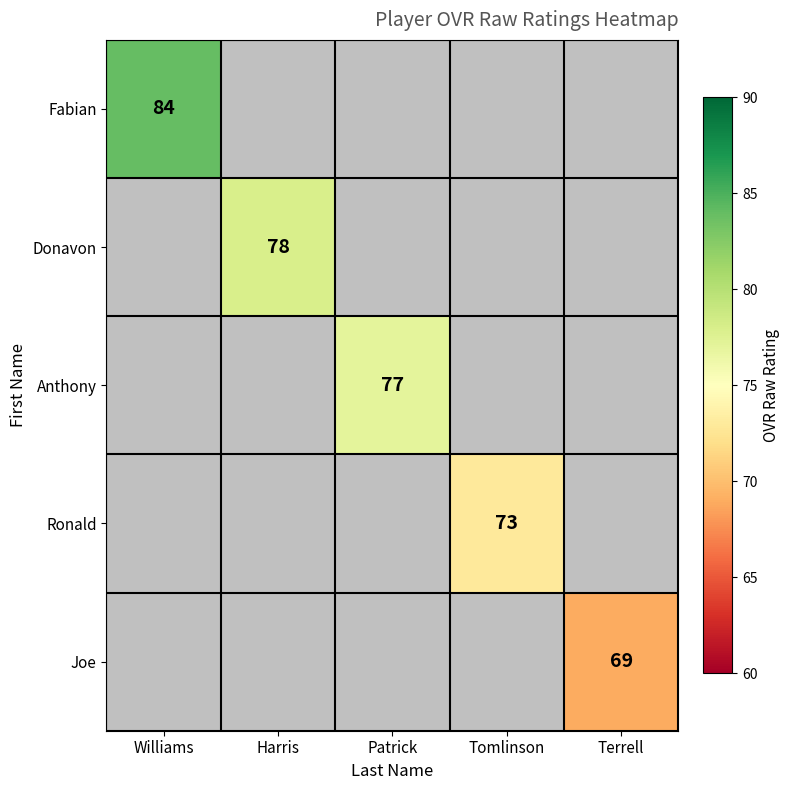

At how many categories does at least one series exceed 71?

4